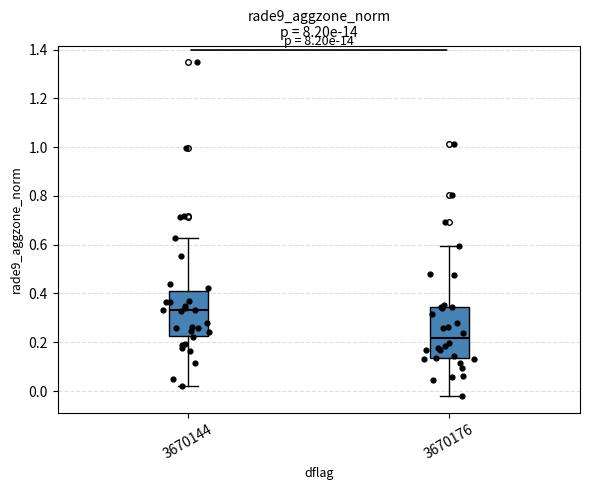

Which box is the tallest, from its lower edge to its upper edge?

3670176